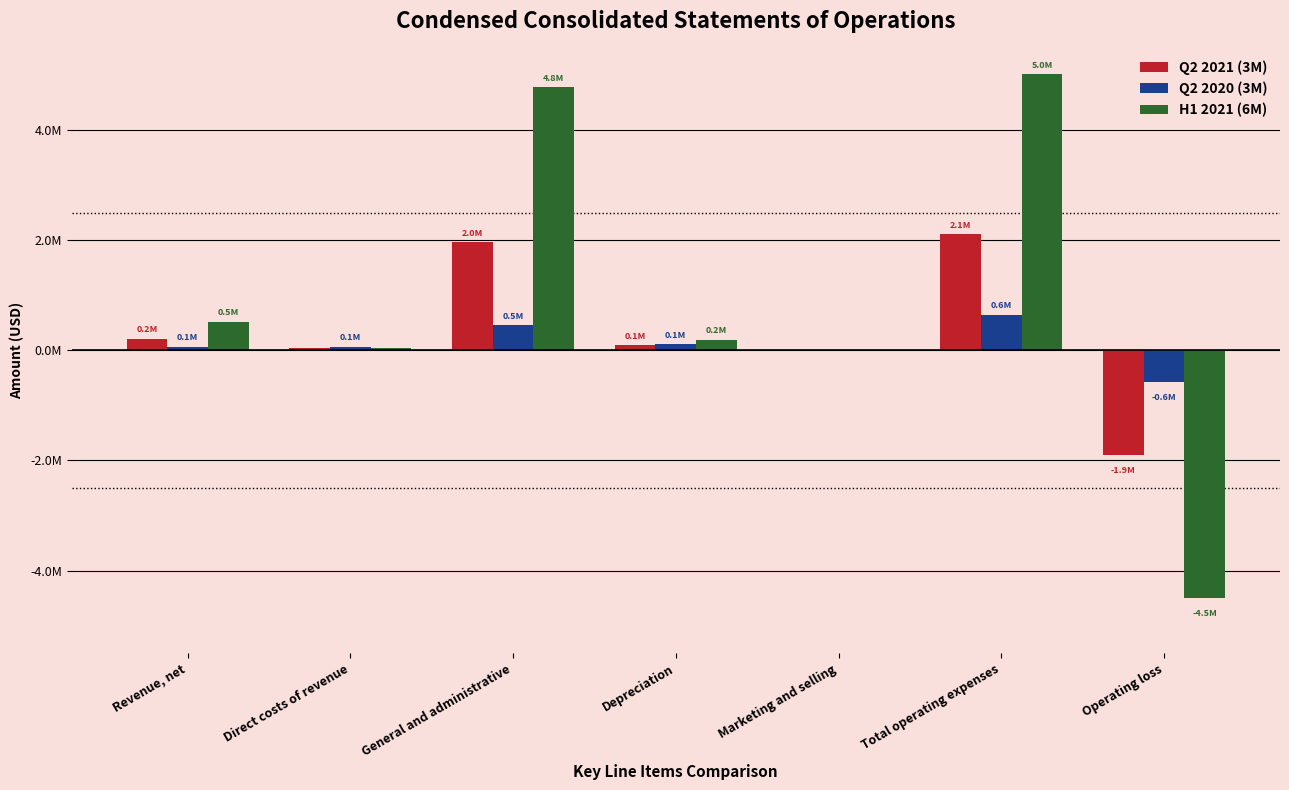

What is the lowest value of the Q2 2020 (3M) series?

-579003